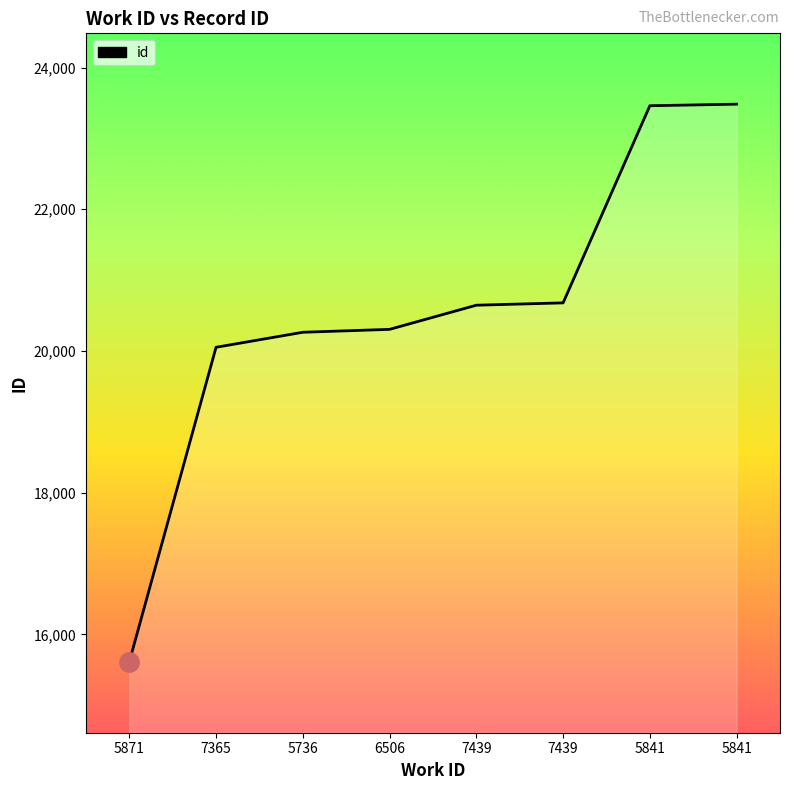

Is it true that the value at 7439 is 20679?

True